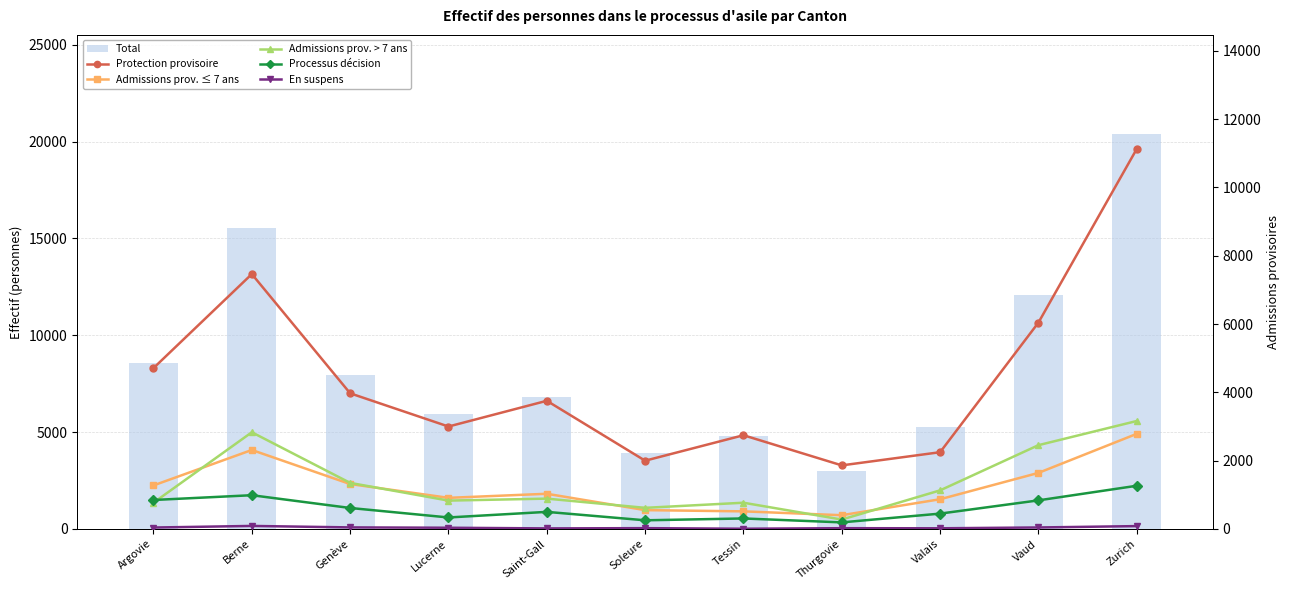

Are the bars grouped side by side (vs. stacked)?

Yes